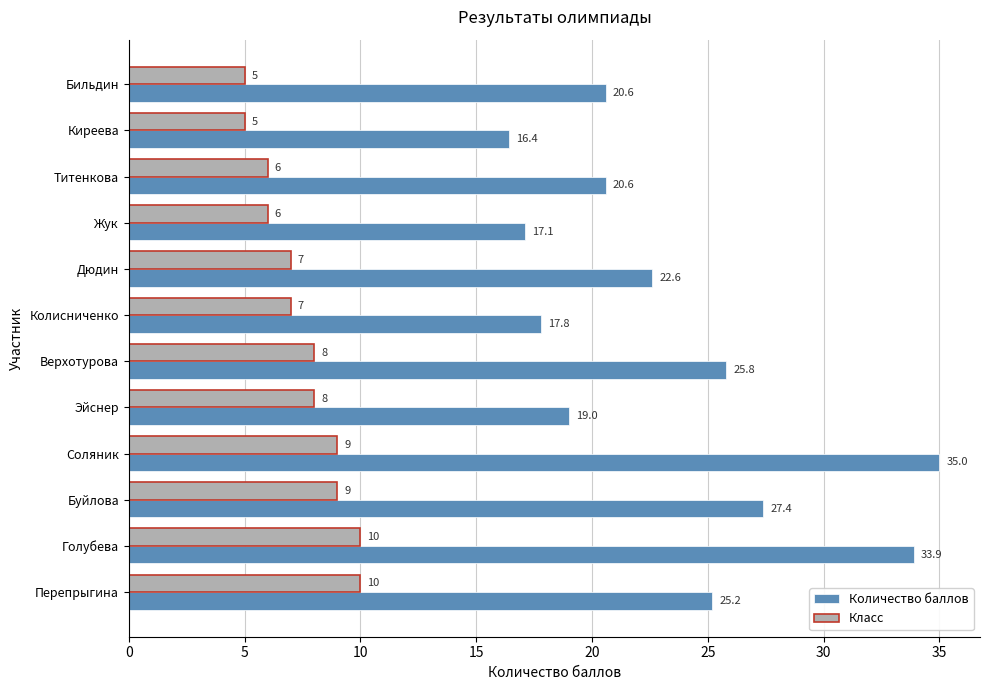

True or false: Количество баллов has a value of 22.6 at Дюдин.

True